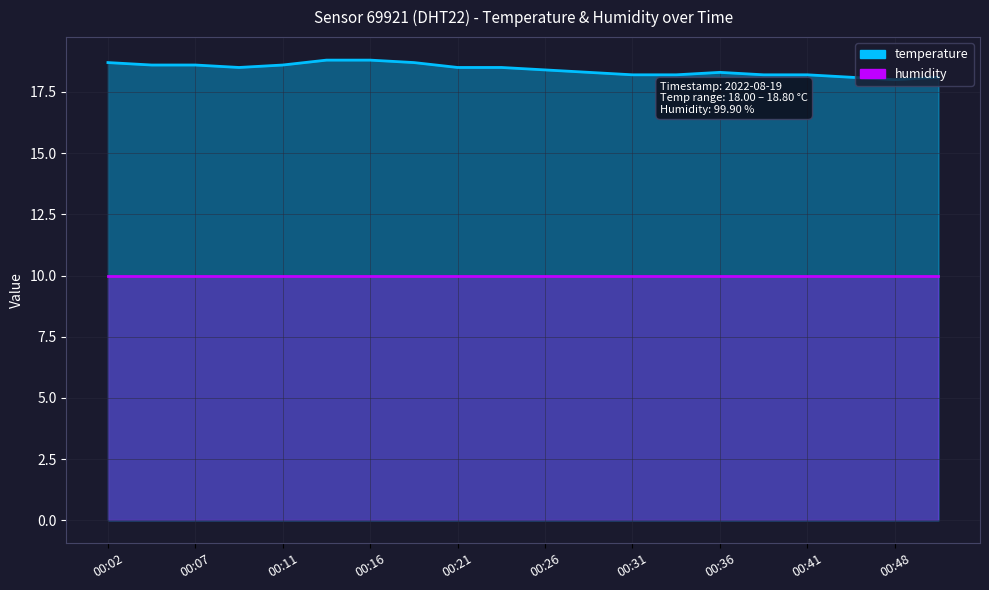

How many points are higher than both their immediate neighbors (excluding endpoints)?

1